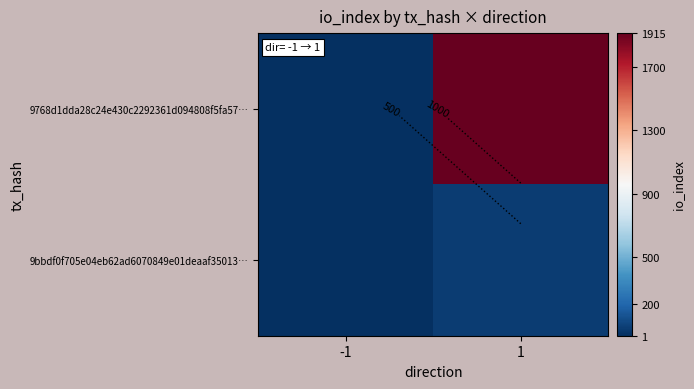

Count the number of data series in this chart.

2